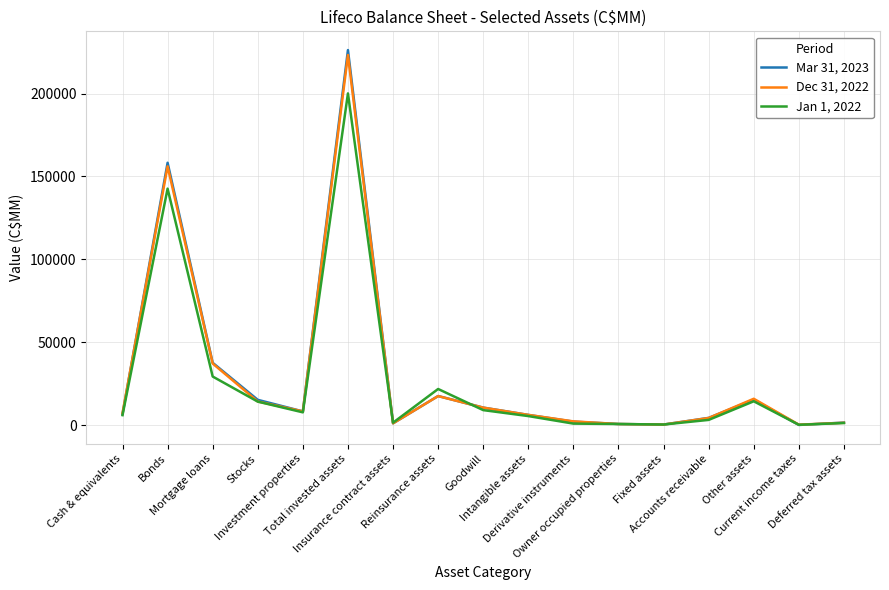

What is the total value across all series at Total invested assets?

649496